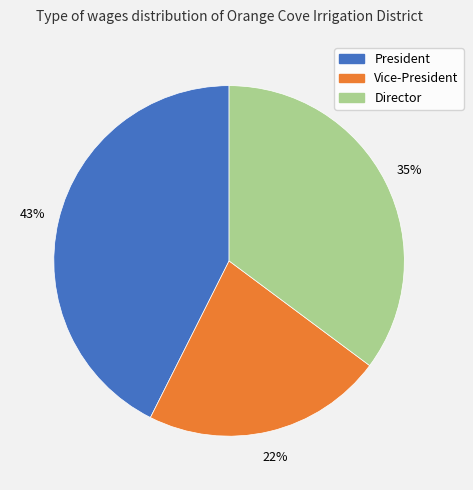

Which slice is the smallest?

Vice-President